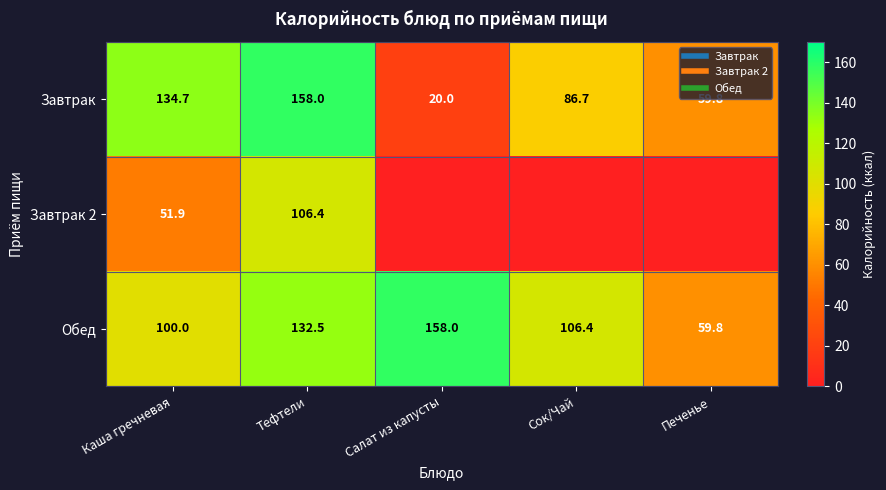

The value of Завтрак at Каша гречневая is 134.7. True or false?

True